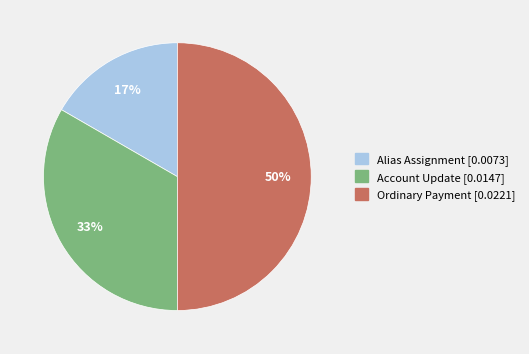

Is it true that Alias Assignment is 3% of the pie?

False